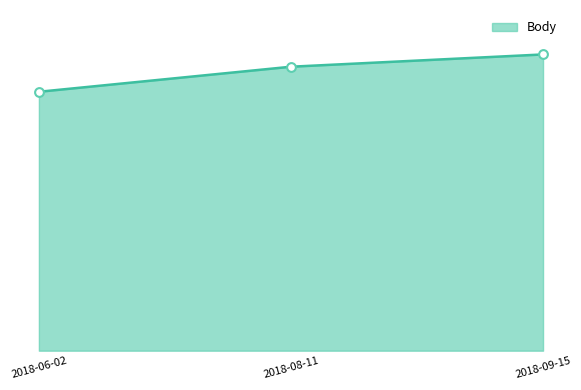

Which has a higher value, 2018-08-11 or 2018-09-15?

2018-09-15